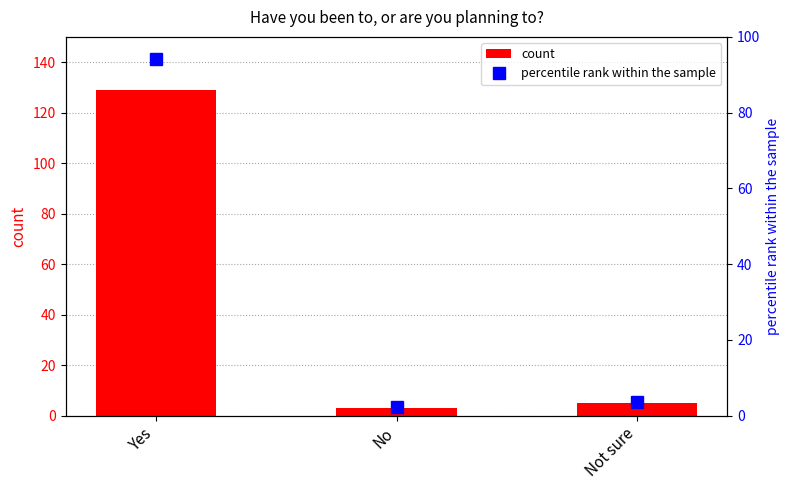

At which label does percentile rank within the sample first exceed 3?

Yes